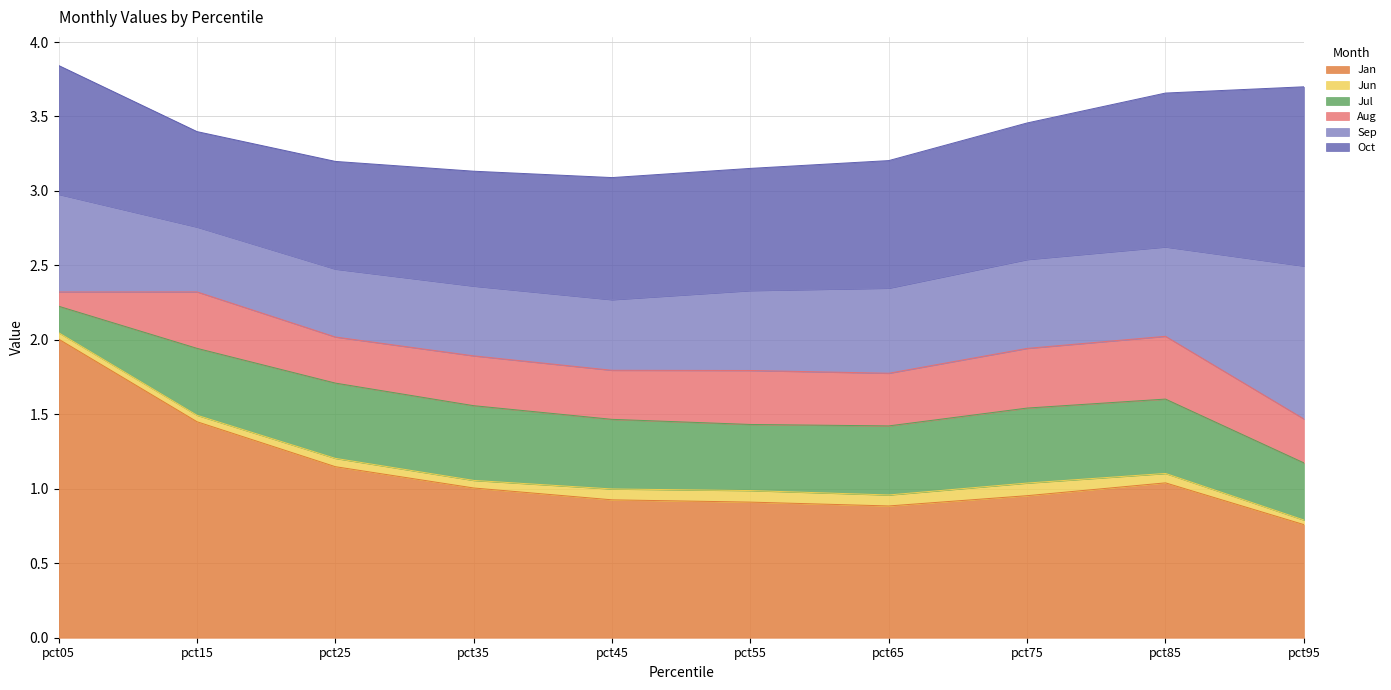

Which series has the widest spread of values?

Jan